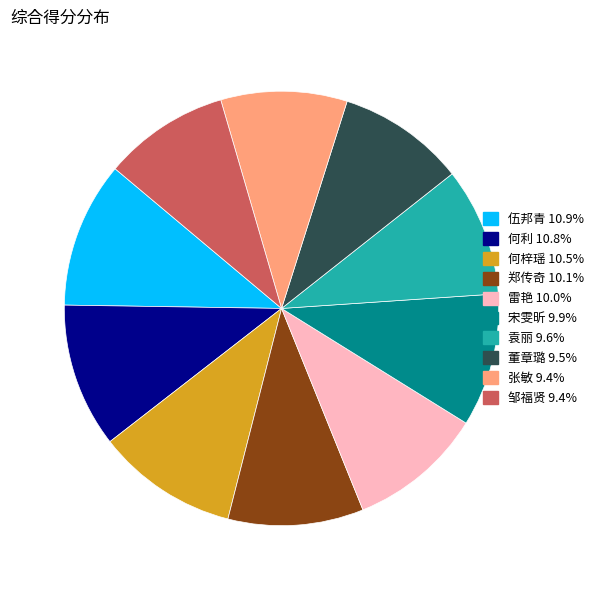

True or false: 伍邦青 accounts for 11% of the total.

True